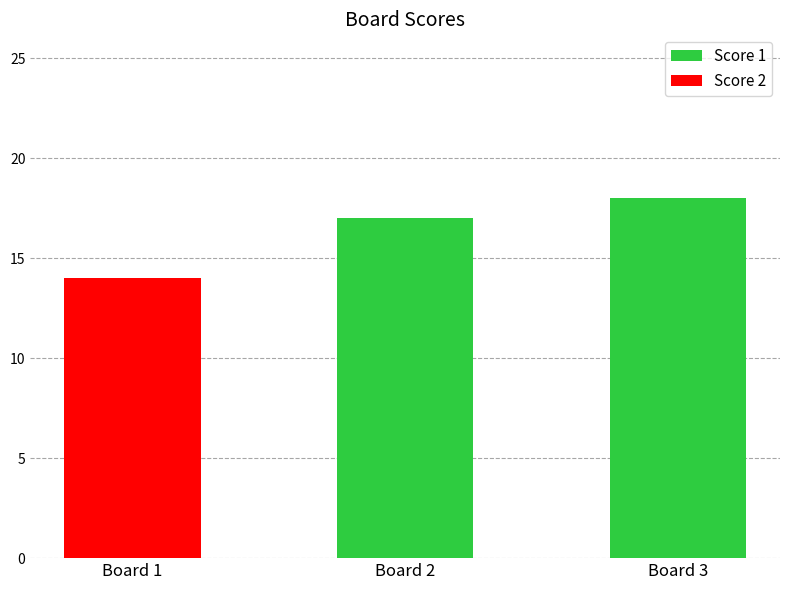

What is the sum of the Score 1 values at Board 3 and Board 1?

18